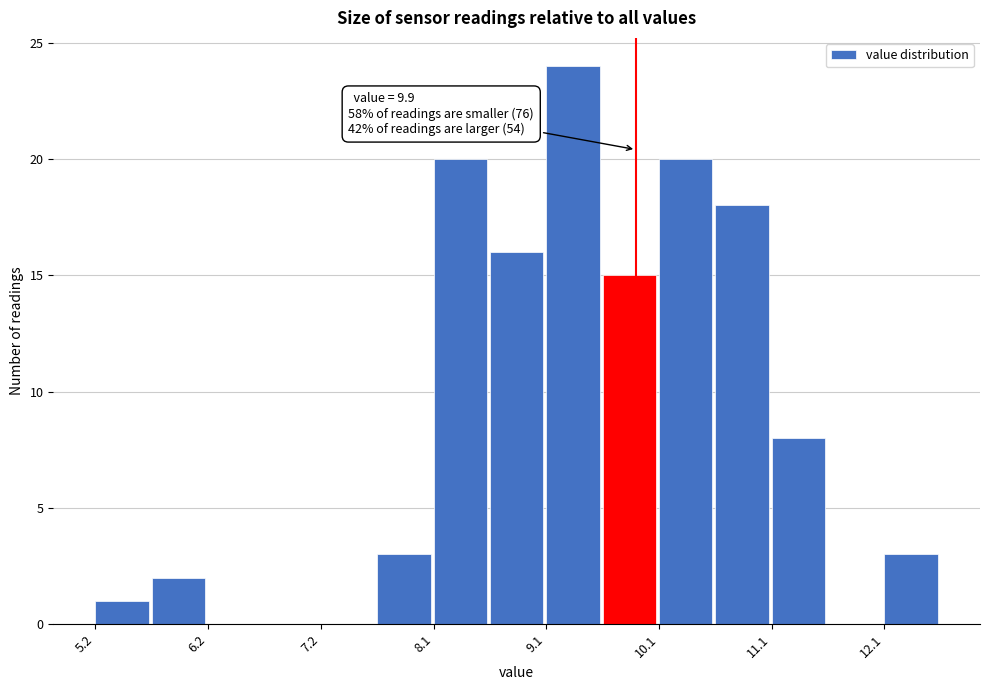

Over which range of the x-axis is the bar tallest?

9.12 to 9.61